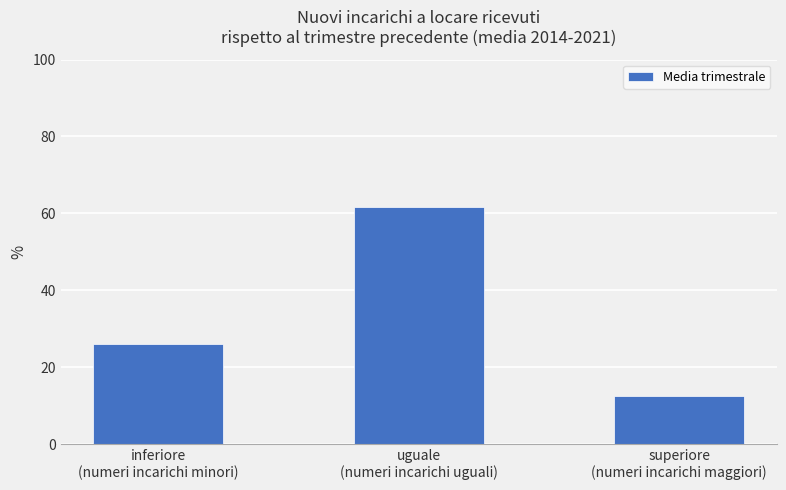

How many series are shown in this chart?

1